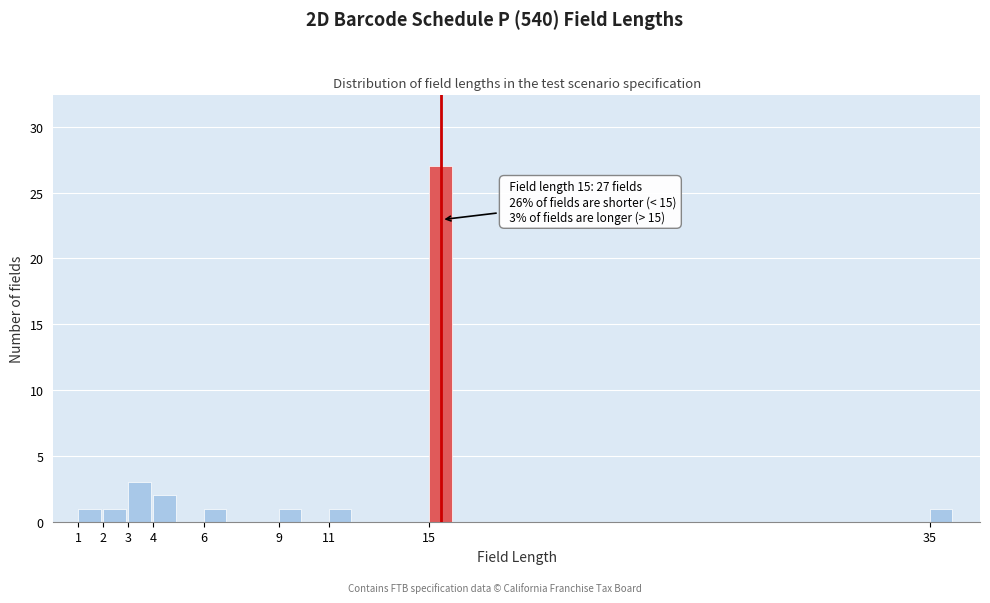

Which range on the x-axis has the tallest bar?

15 to 16